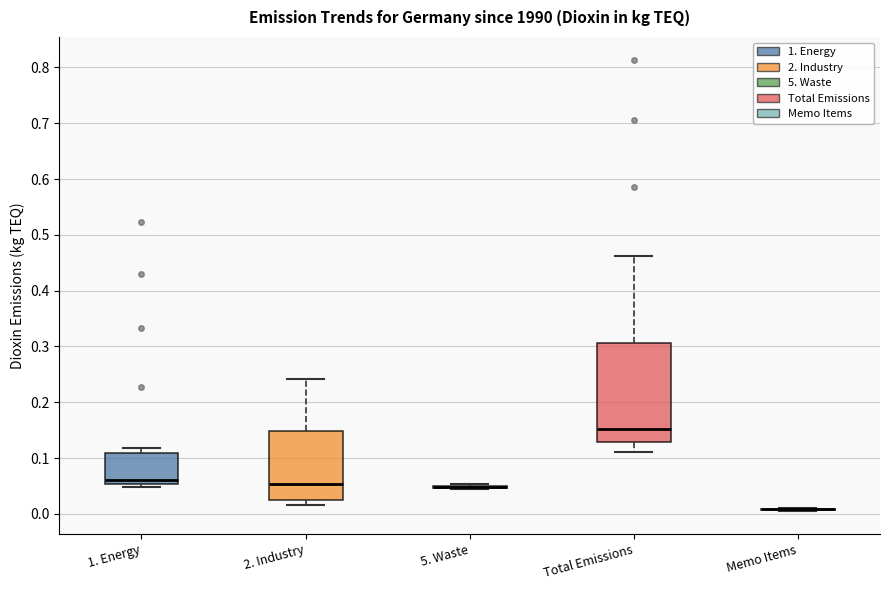

Reading left to right, read every box against the y-axis: the position of its median line, the range the box covers, and the ends of its whiskers. The values are not printed on the chart, so give them approximately, as read against the axis.

1. Energy: median 0.06, box 0.05 to 0.11, whiskers 0.05 (just below the box's lower edge) to 0.12
2. Industry: median 0.05, box 0.02 to 0.15, whiskers 0.02 (just below the box's lower edge) to 0.24
5. Waste: box collapsed to a line at 0.05, whiskers 0.04 to 0.05
Total Emissions: median 0.15, box 0.13 to 0.31, whiskers 0.11 to 0.46
Memo Items: box collapsed to a line at 0.01, whiskers 0.00 to 0.01